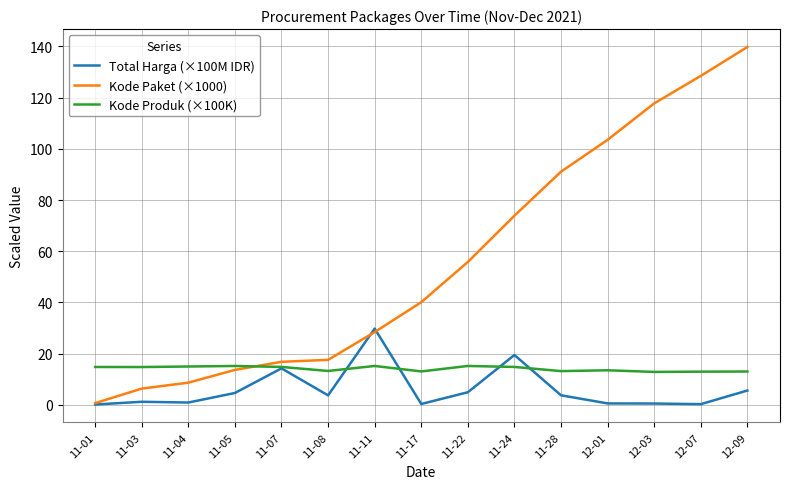

True or false: Kode Produk (×100K) and Kode Paket (×1000) intersect in this chart.

True